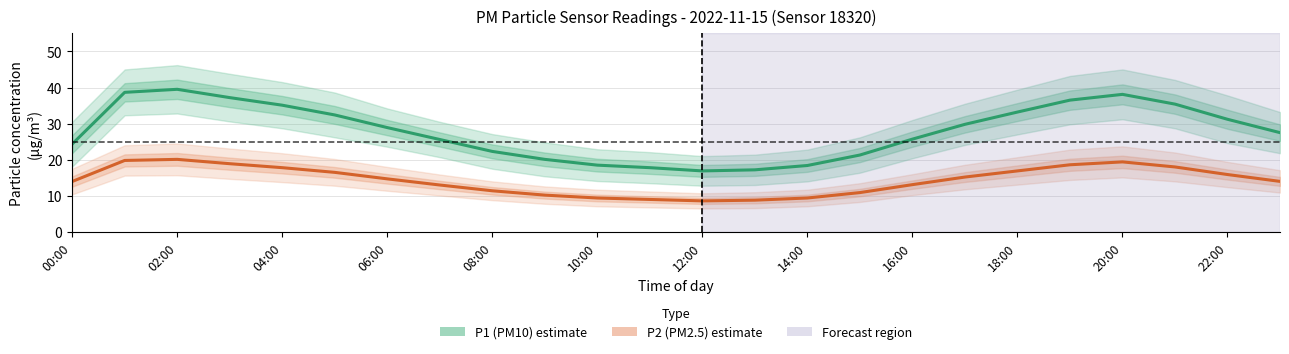

How many interior local valleys does the P2 (PM2.5) series have?

1